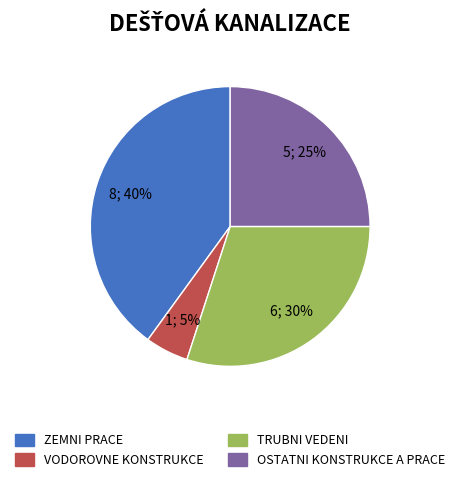

Between ZEMNI PRACE and VODOROVNE KONSTRUKCE, which is larger?

ZEMNI PRACE